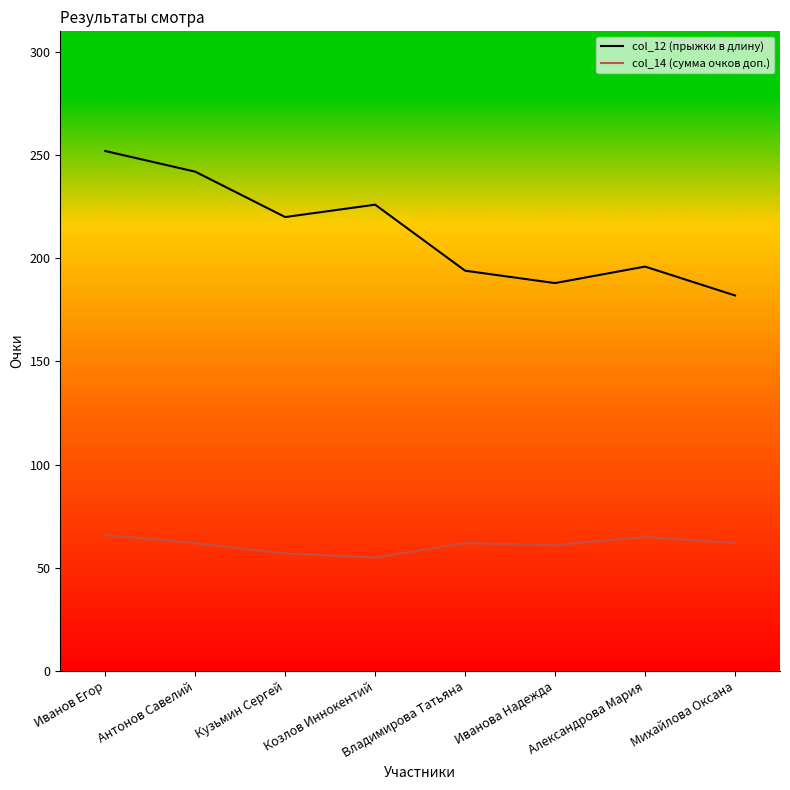

What is the approximate value of col_14 at Антонов Савелий, to the nearest 10?

60